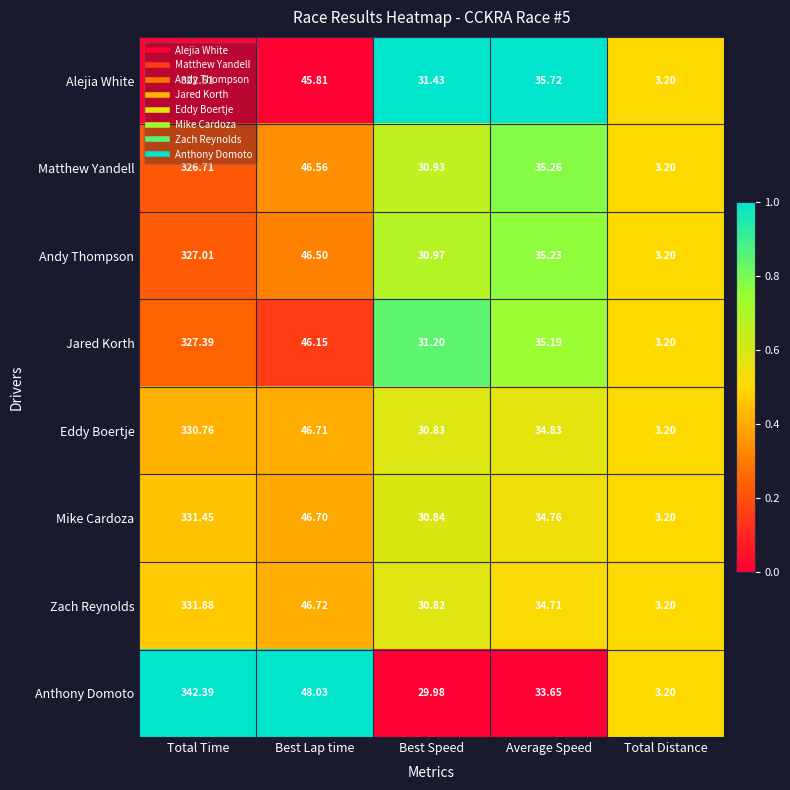

At which label is Eddy Boertje closest to 166?

Best Lap time